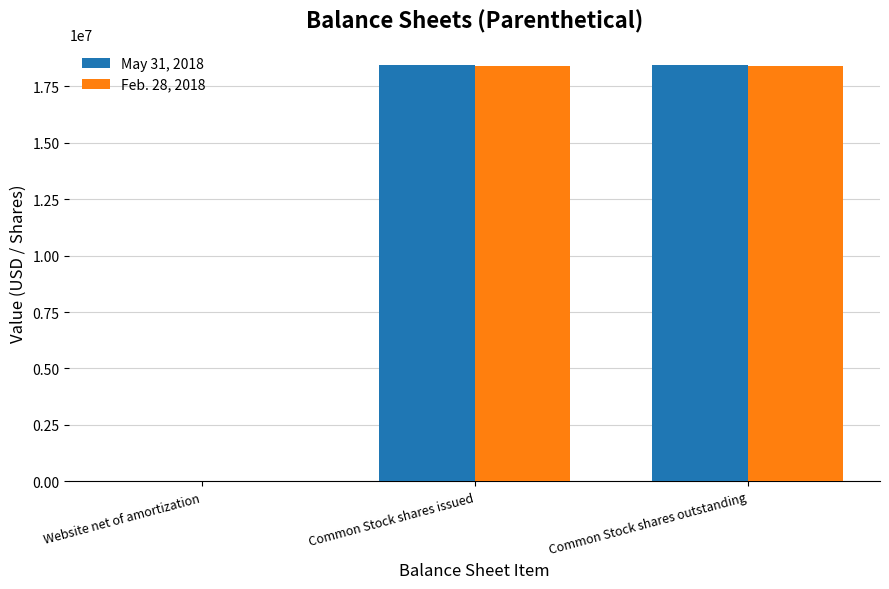

What is the greatest value displayed?

18435708